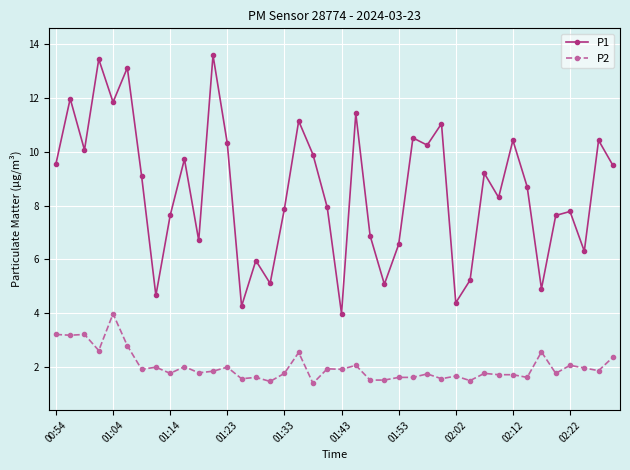

What is the minimum value for P1?

4.0